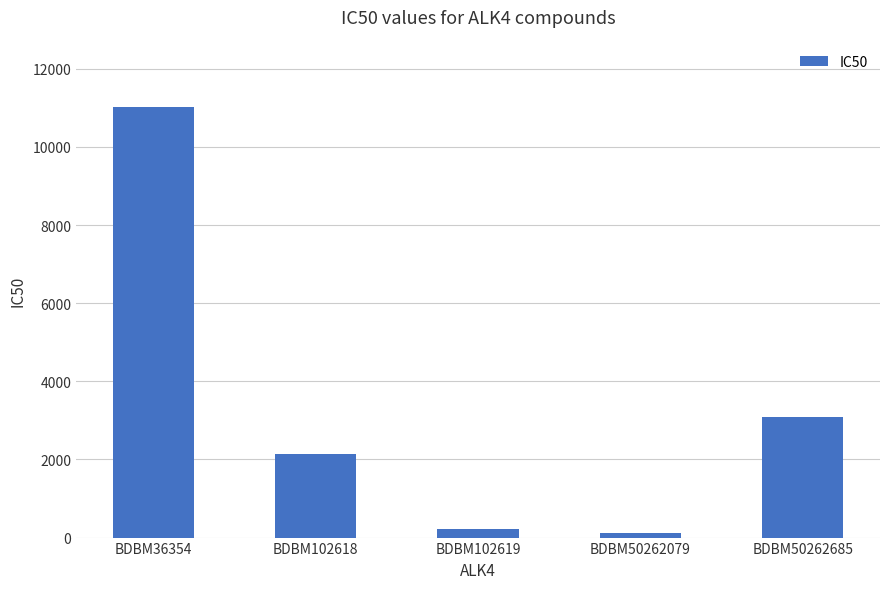

Reading left to right, transcribe all the data shown in this chart.

11023	2133	232	108	3080